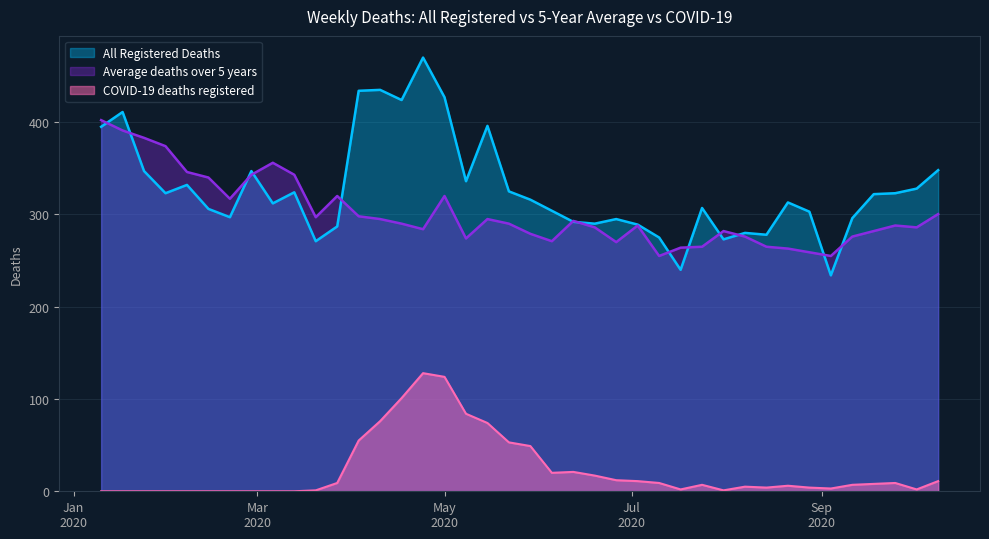

What is the minimum value for All Registered Deaths?

234.0